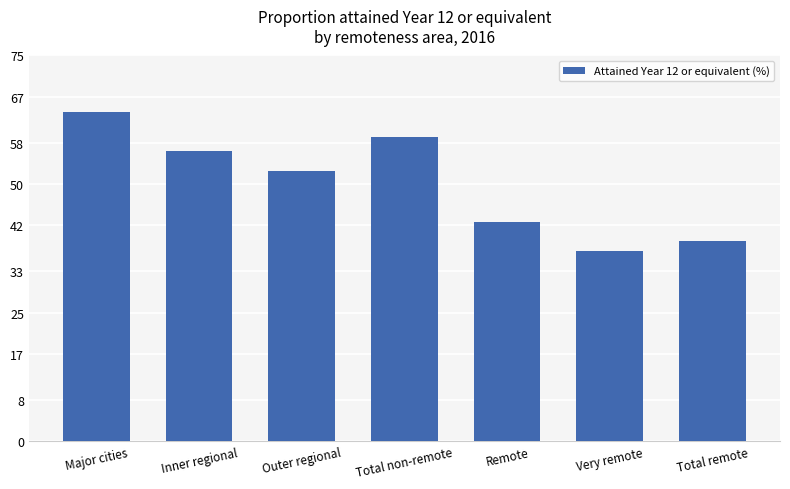

What position from the right is Major cities?

7